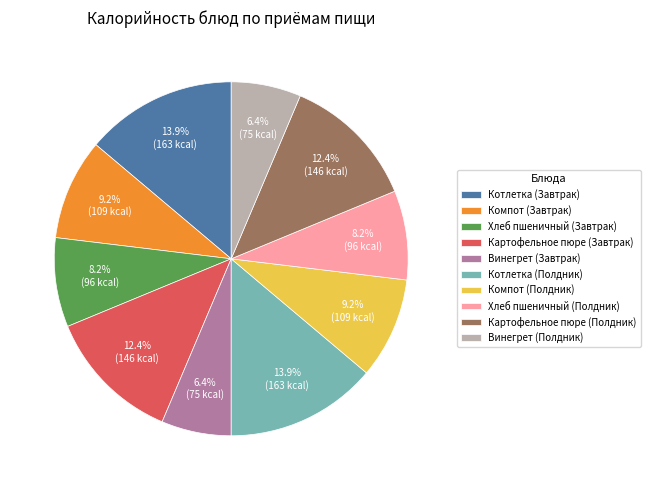

Do Компот (Полдник) and Хлеб пшеничный (Полдник) together represent more than half of the pie?

No